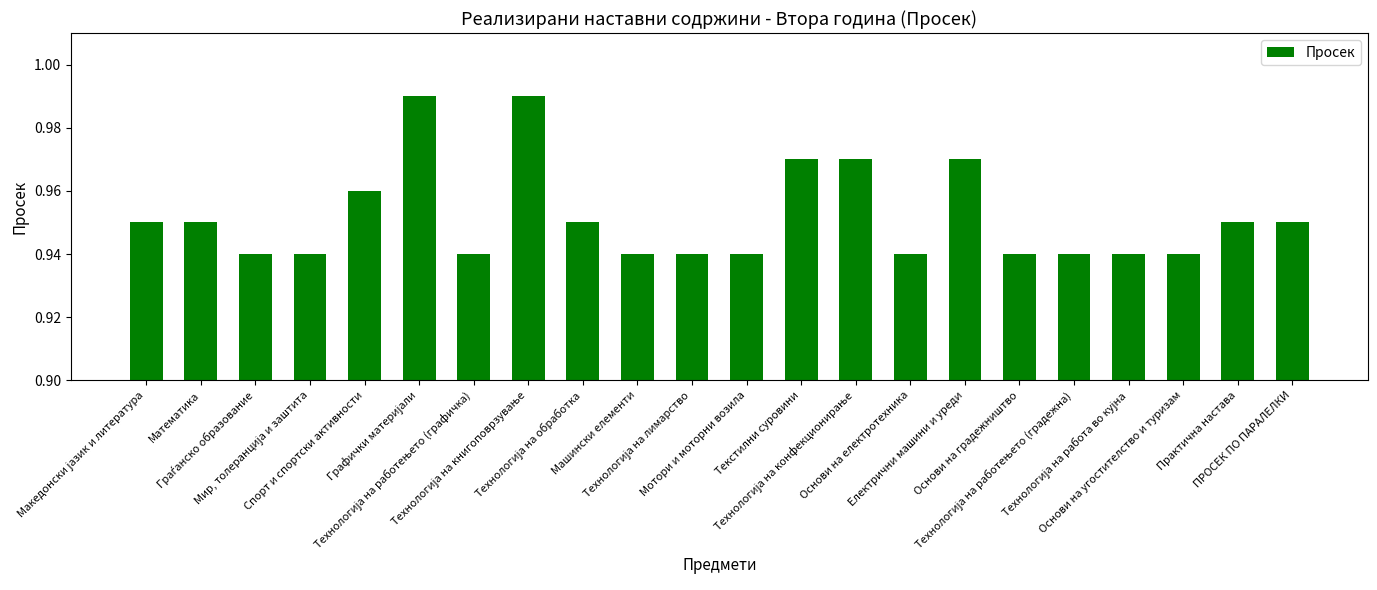

Which category has the lowest value across all series?

Граѓанско образование